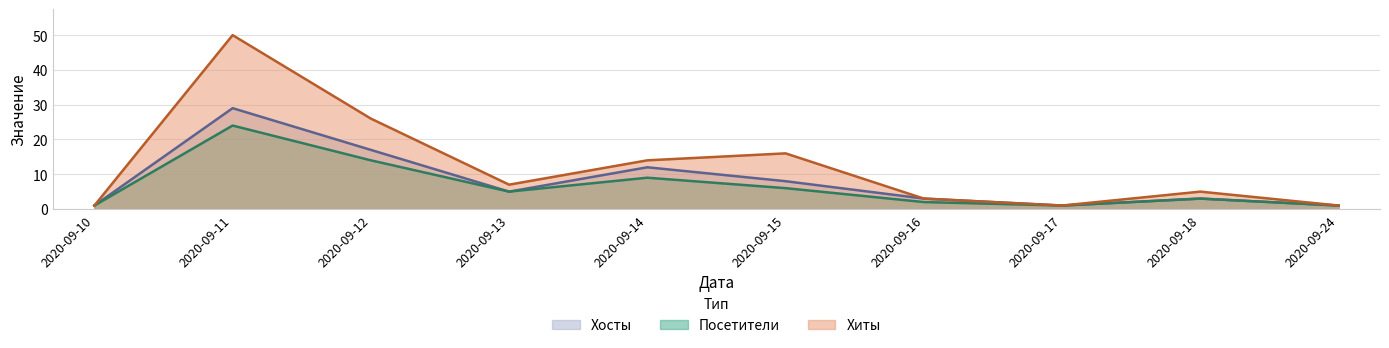

Is the value of Хосты at 2020-09-15 greater than the value of Хиты at 2020-09-10?

Yes